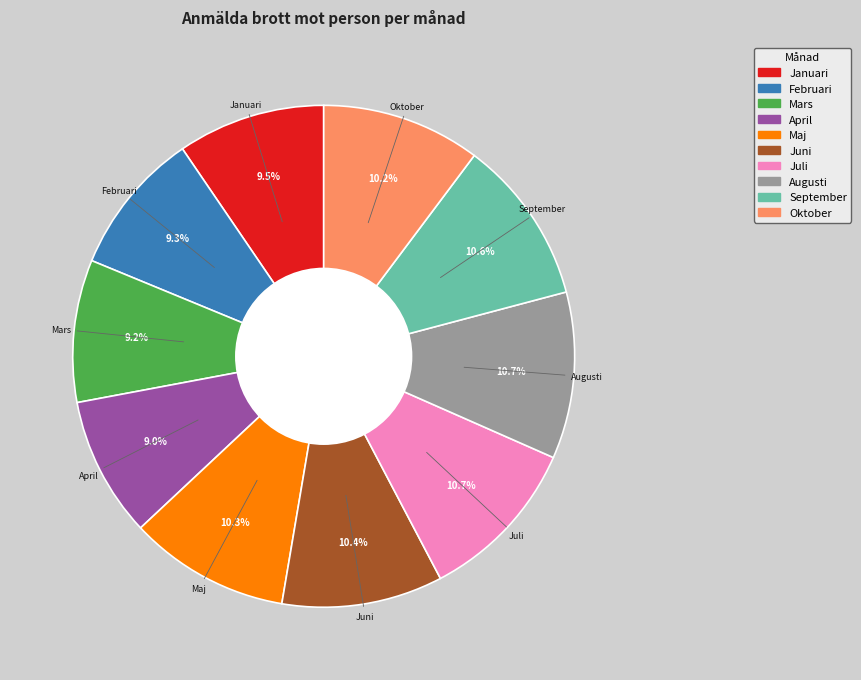

Is the sum of Februari and Juli greater than half?

No